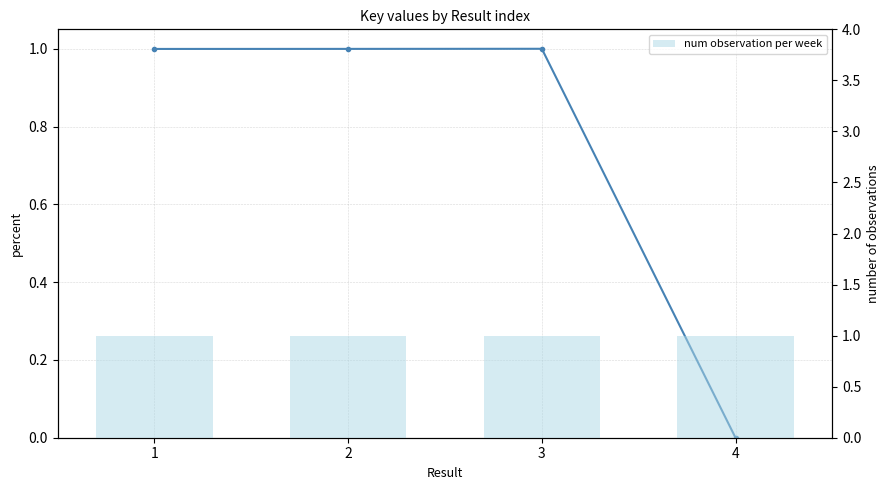

The Key series shows 0.4 at 3. True or false?

False